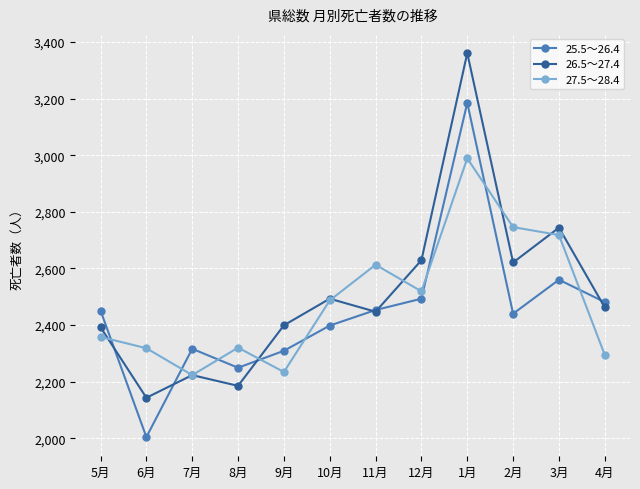

Which series has the largest total across all categories?

26.5～27.4